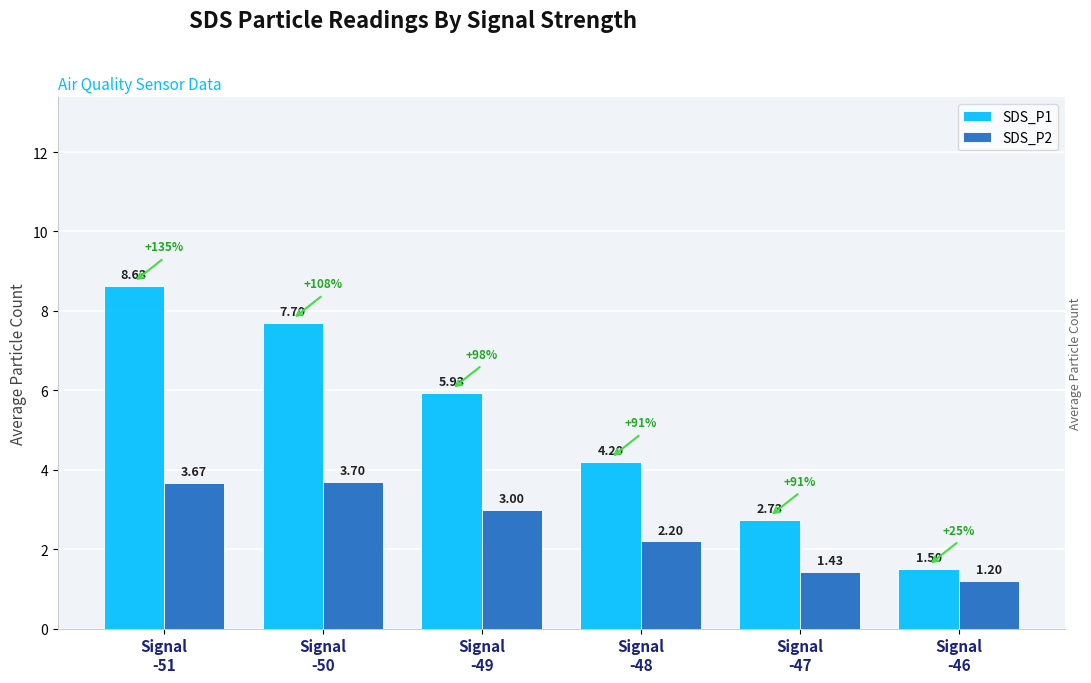

Does the chart contain any negative values?

No